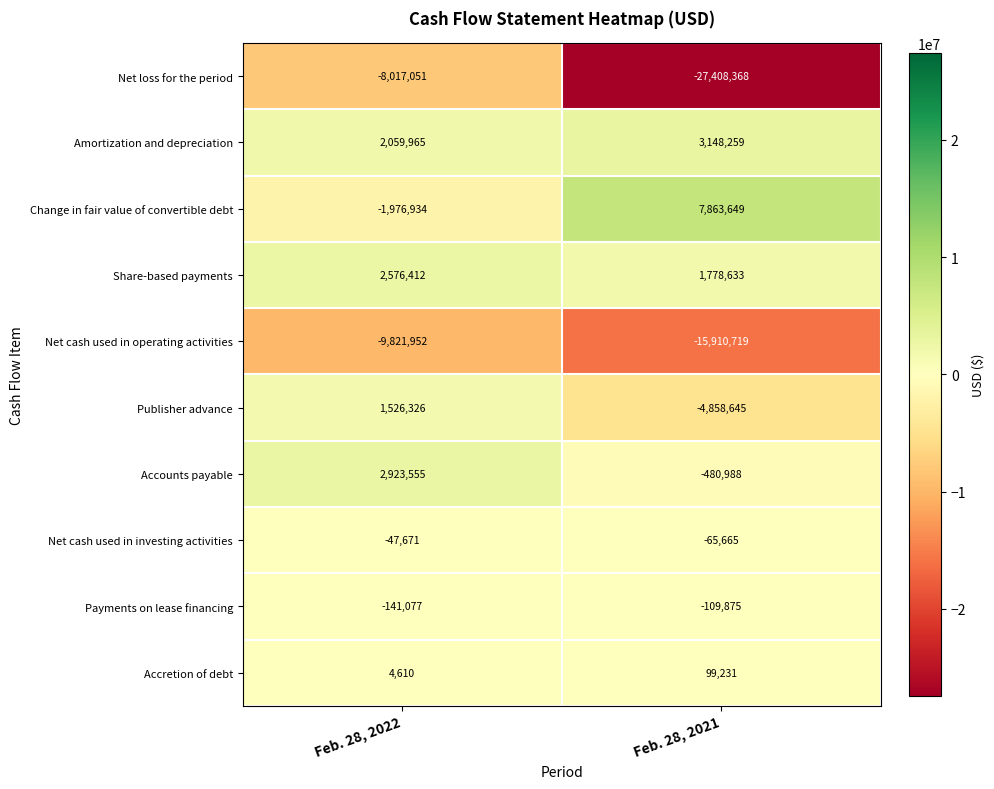

Which series has the largest total across all categories?

row_2